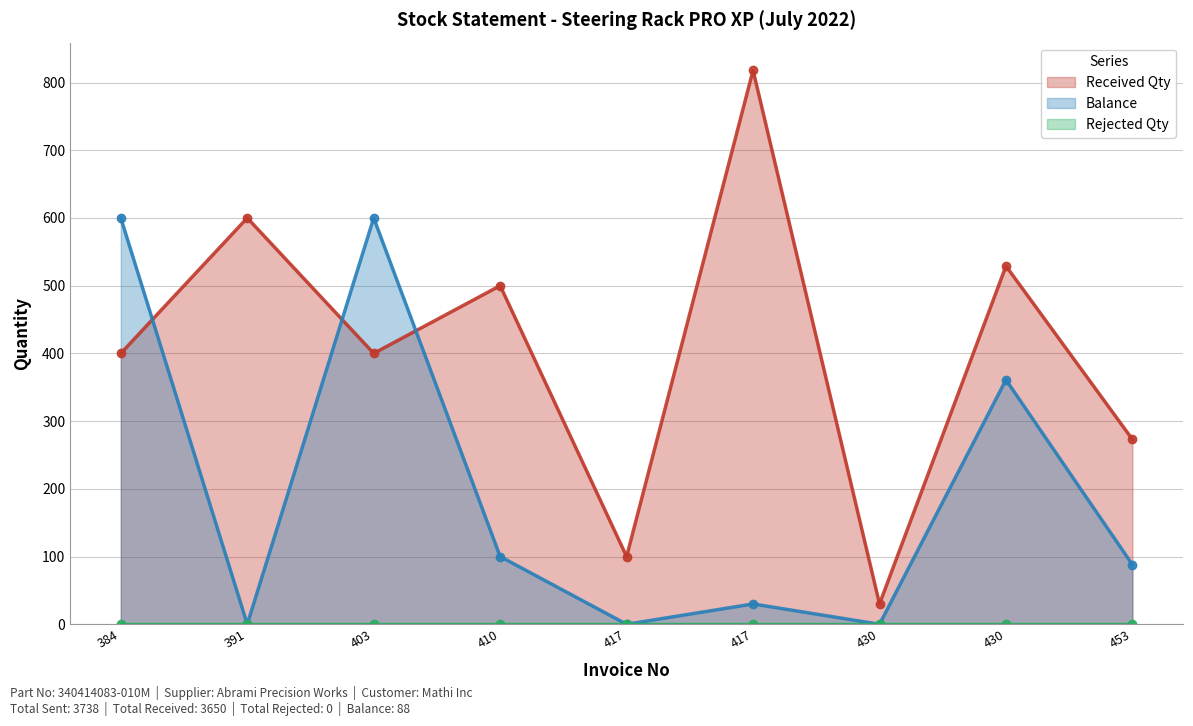

What is the spread (max minus min) of values at 430?

30